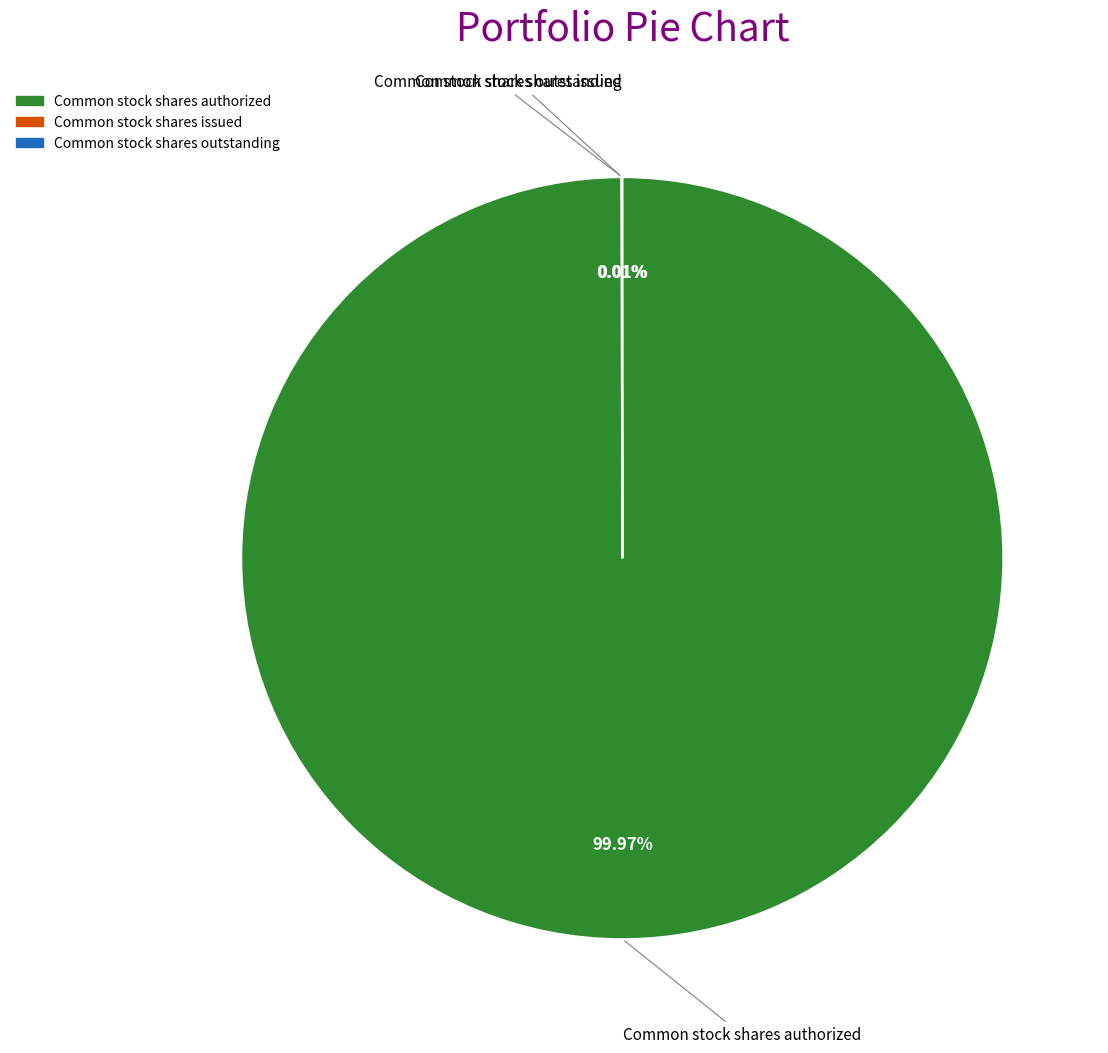

Which slice is the largest?

Common stock shares authorized